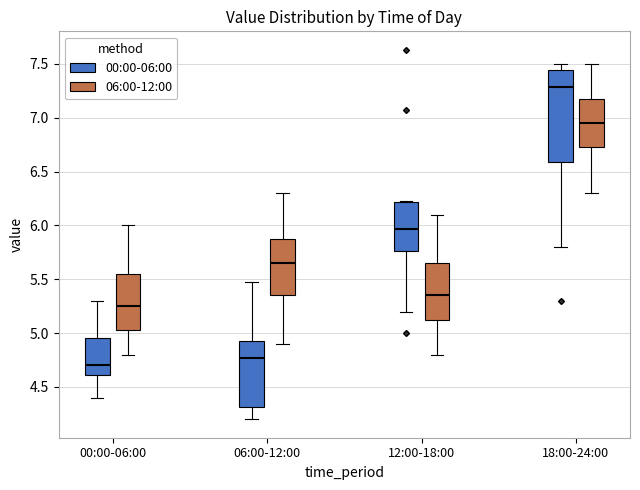

Which box is the tallest, from its lower edge to its upper edge?

18:00-24:00 (00:00-06:00)